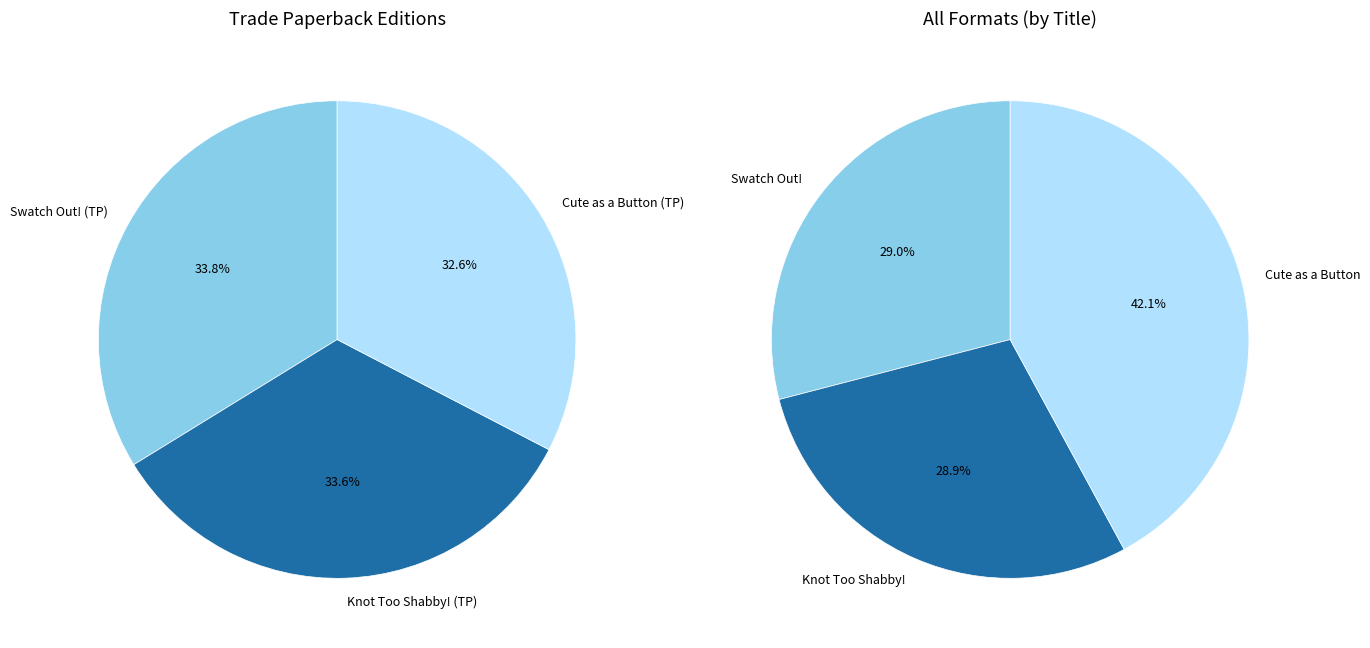

Is 9781481415354 the majority of the pie?

No